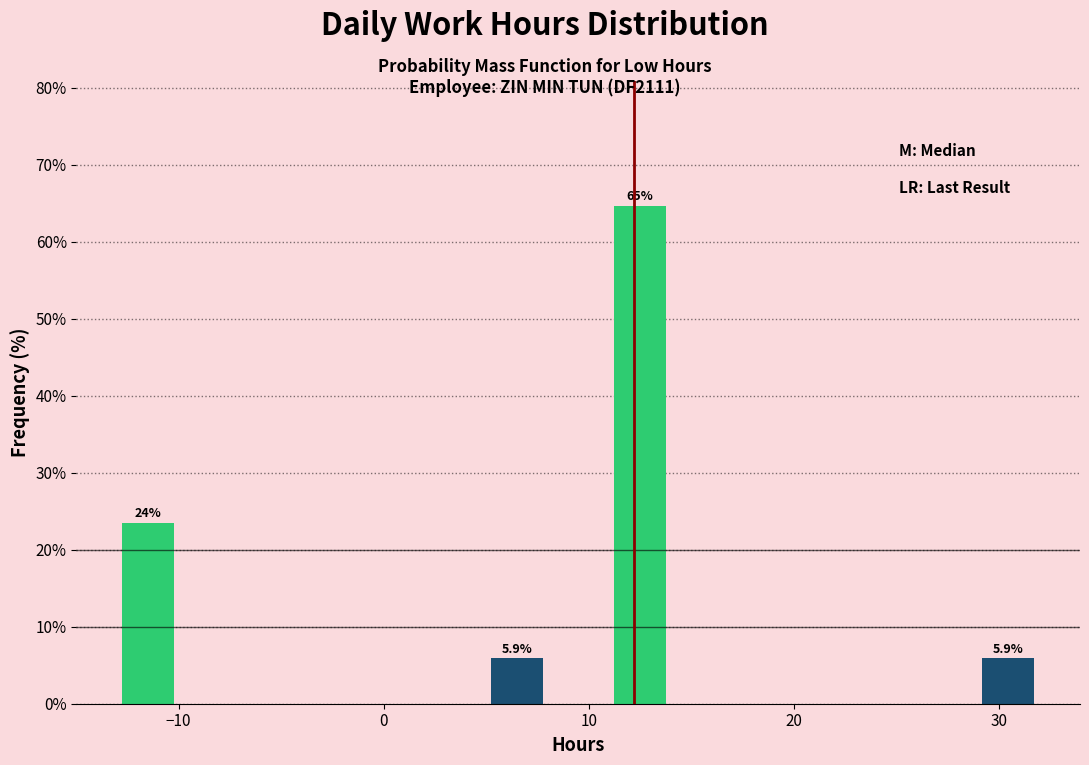

Read against the x-axis, roughly where is the centre of the tallest bar?

12